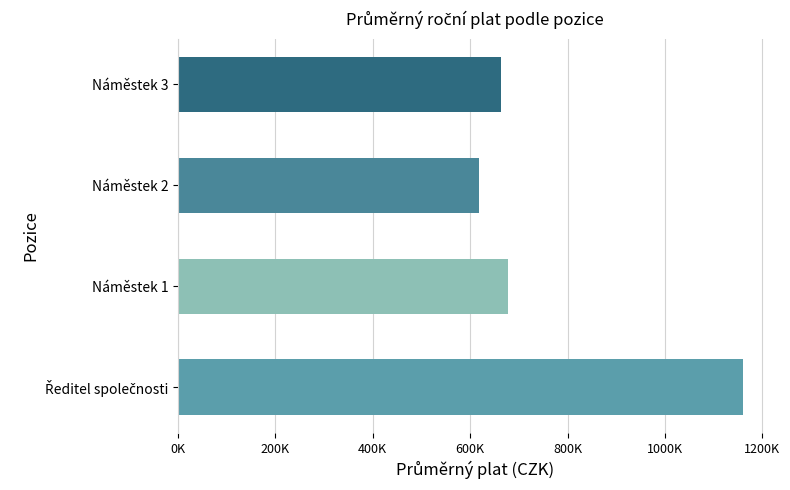

What is the maximum value shown in the chart?

1161152.3